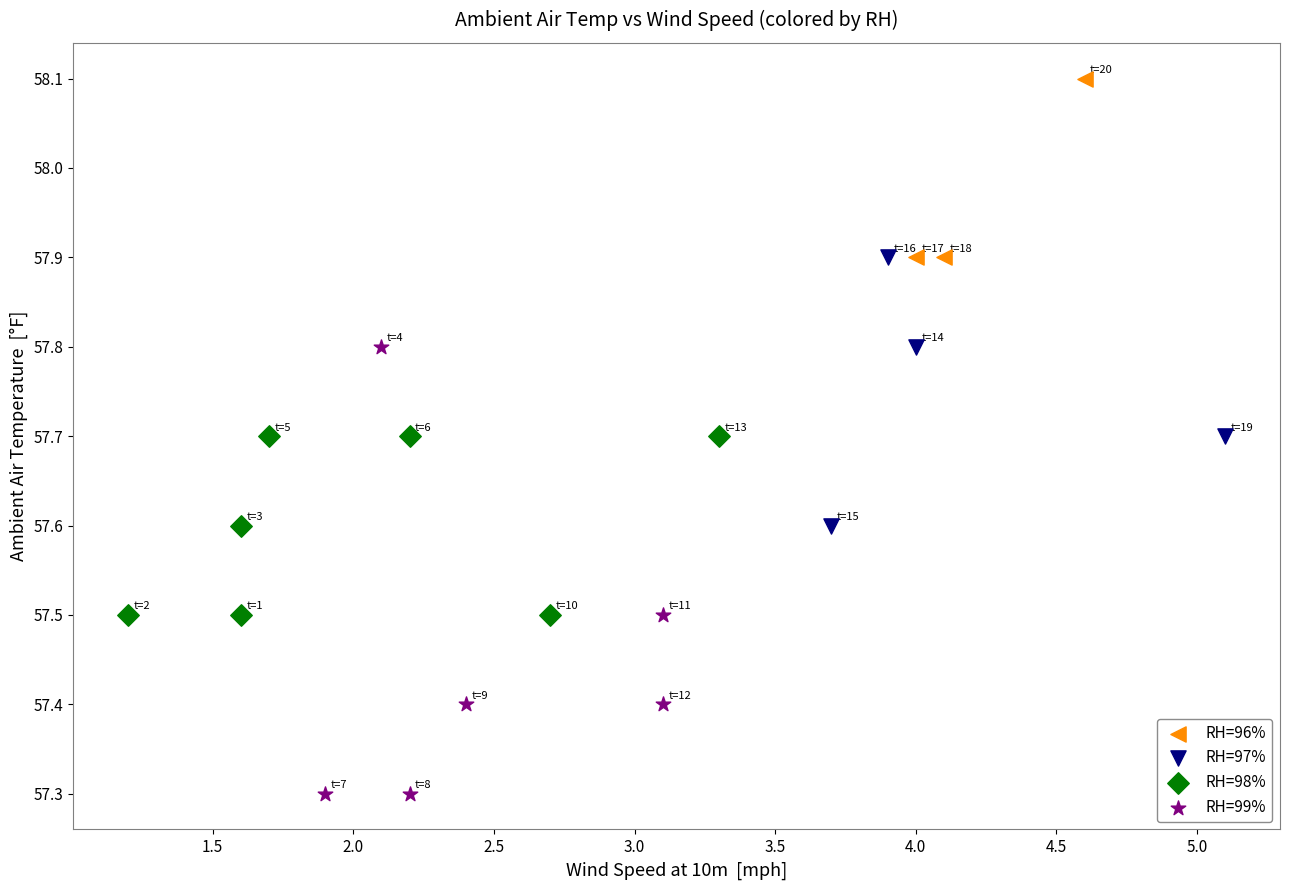

Which series has the widest spread of Y values?

RH=99%